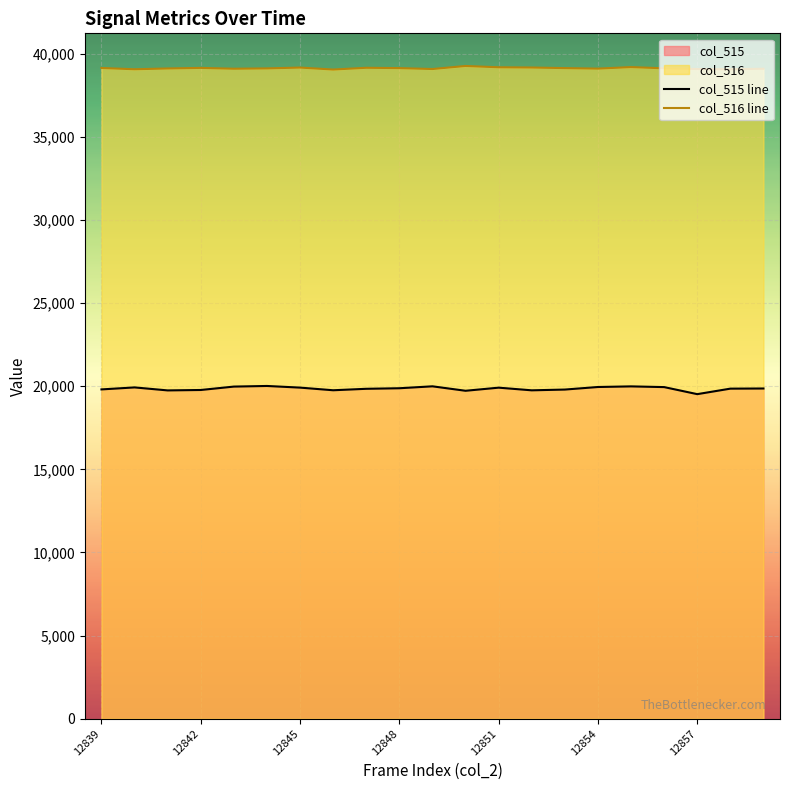

True or false: col_516 line and col_515 line cross at least once.

False